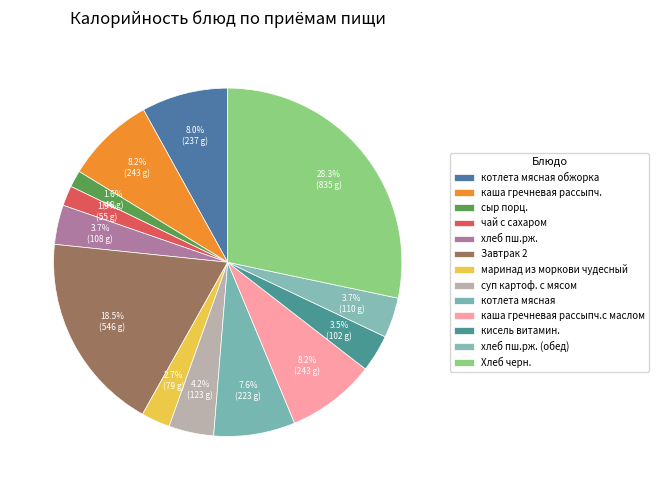

How much of the chart is everything except чай с сахаром?

98.1%